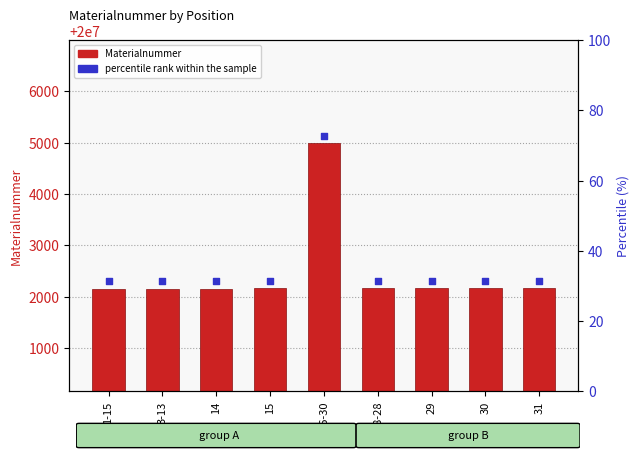

Is the value of percentile rank within the sample at 31 greater than the value of Materialnummer at 3-13?

Yes